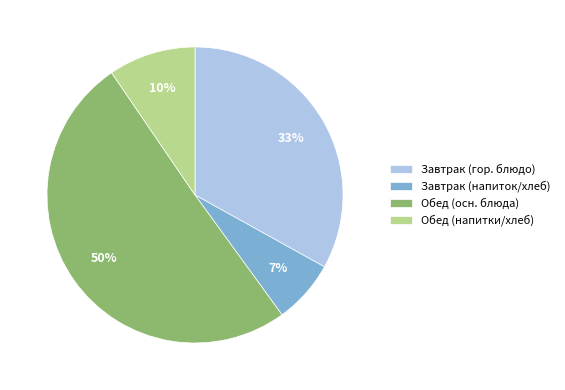

Count the number of slices in the pie.

4